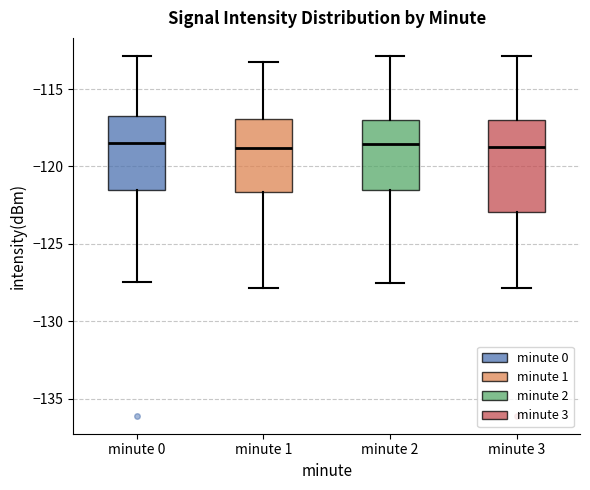

Reading left to right, transcribe this box plot: for each box, give where its median line is, the range the box spans, and where its two whiskers end, as read against the y-axis. The values are not printed on the chart, so give them approximately, as read against the axis.

minute 0: median -118.5, box -121.5 to -117.0, whiskers -127.5 to -113.0
minute 1: median -119.0, box -121.5 to -117.0, whiskers -128.0 to -113.0
minute 2: median -118.5, box -121.5 to -117.0, whiskers -127.5 to -113.0
minute 3: median -118.5, box -123.0 to -117.0, whiskers -128.0 to -113.0